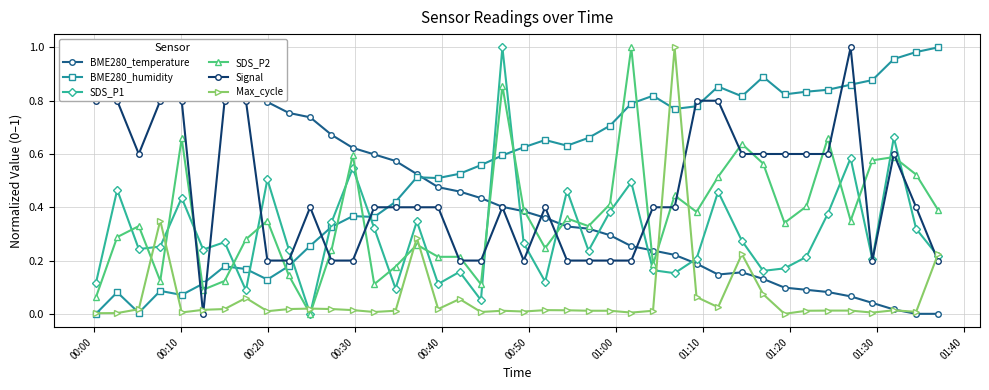

Count the number of data series in this chart.

6